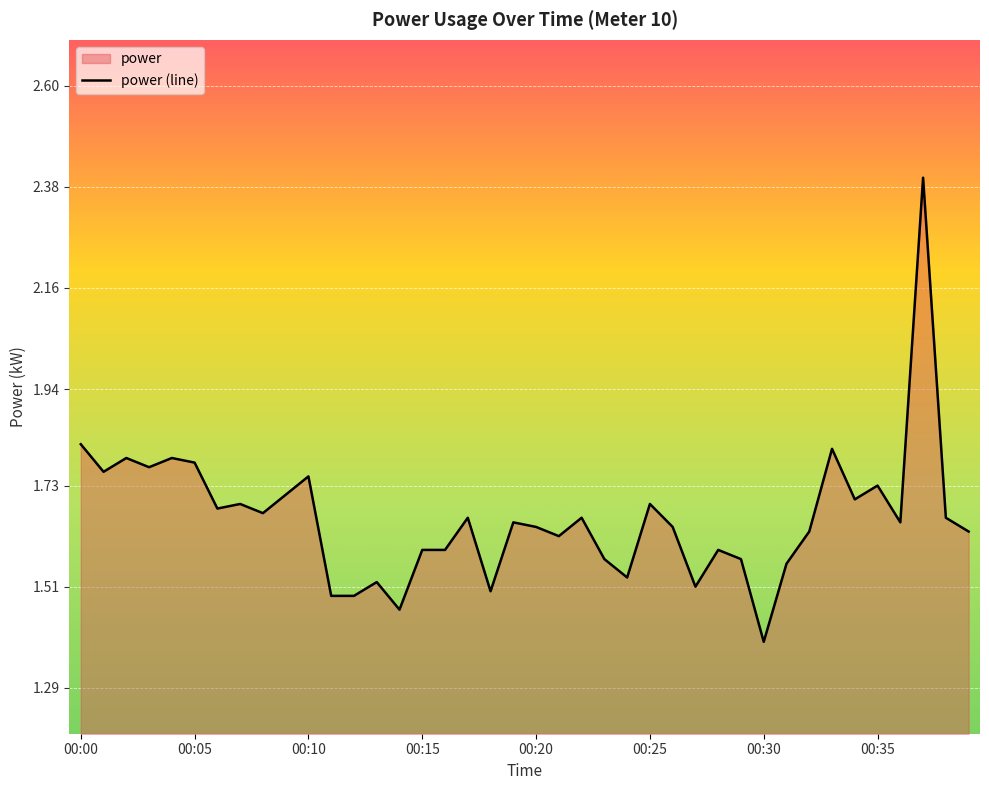

Which has a higher value, 27 or 26?

26